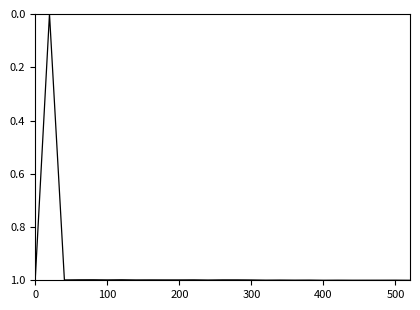

Is this an area chart (filled region under the line)?

No